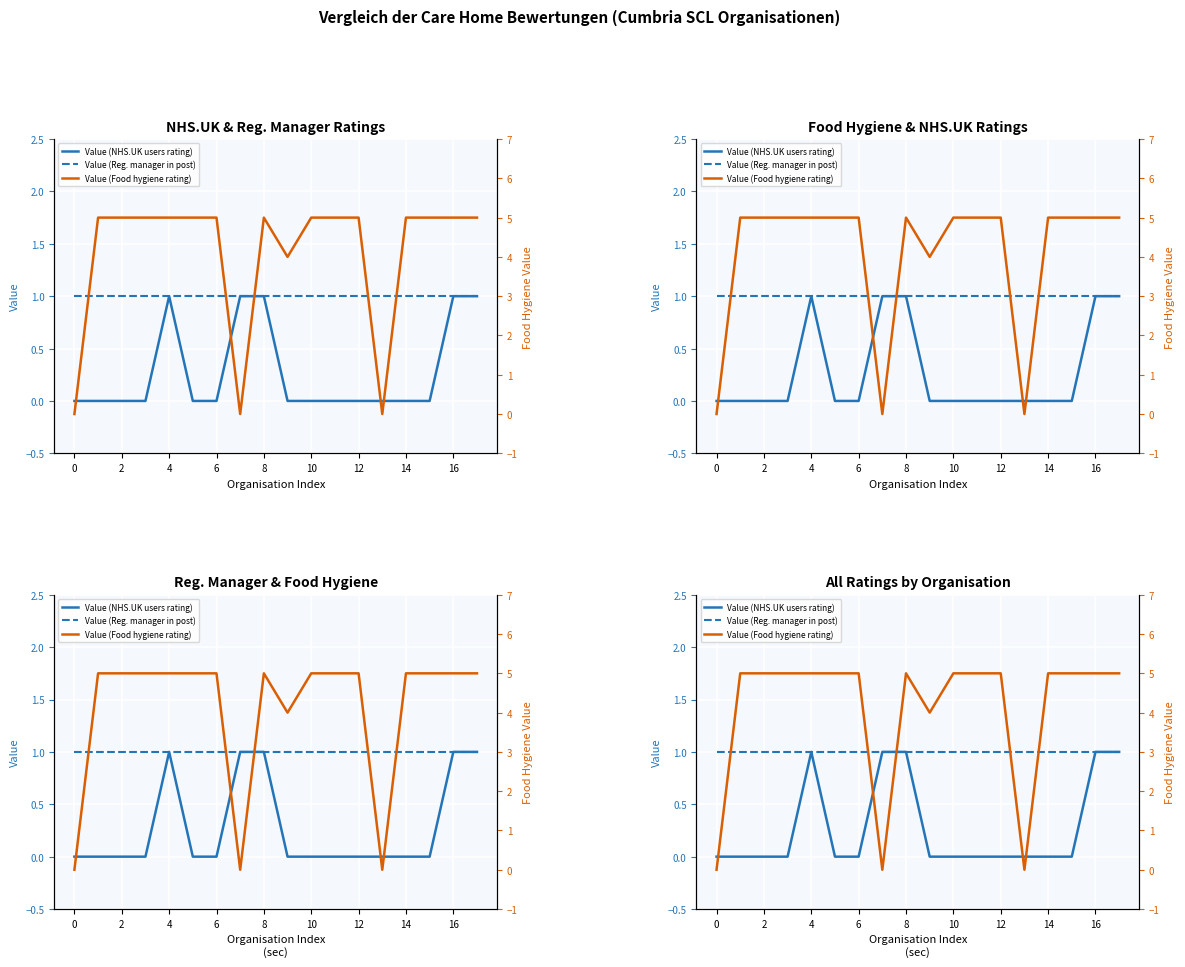

Is it true that Value (Food hygiene rating) equals 5 at 2?

True